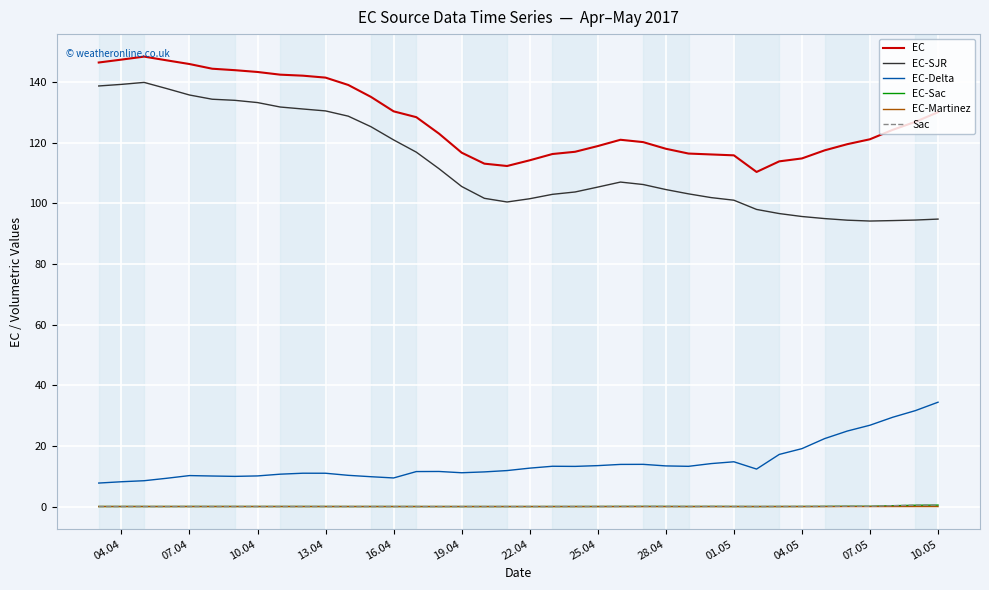

True or false: Sac and EC-Delta cross at least once.

False